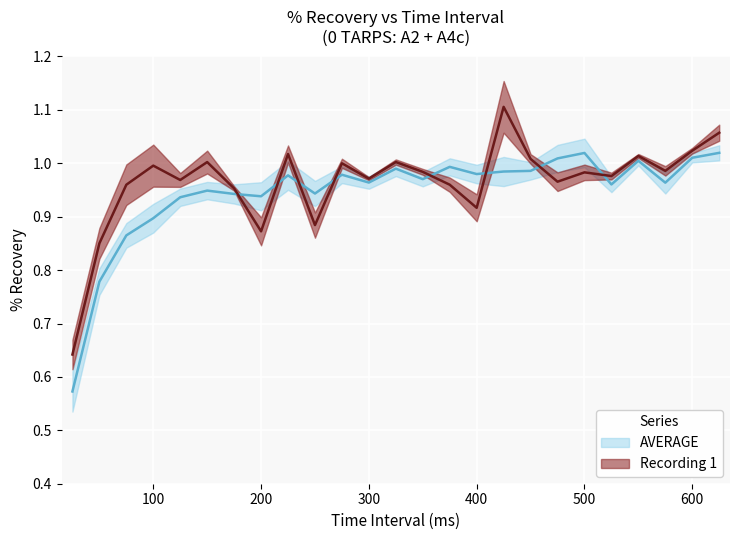

List the labels in order of value, smallest first.

25, 50, 75, 100, 125, 200, 175, 250, 150, 525, 575, 300, 350, 225, 275, 400, 425, 450, 325, 375, 550, 475, 600, 500, 625